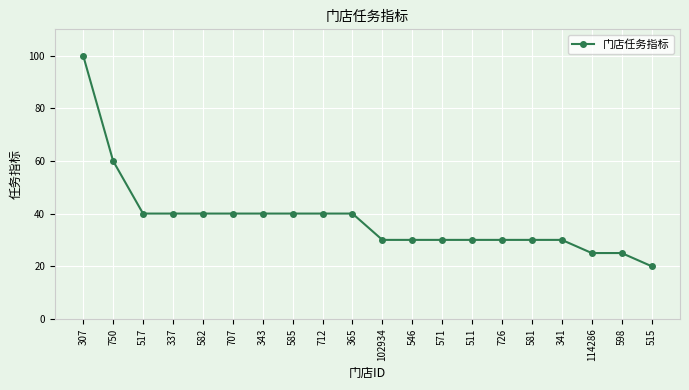

What is the sum of the values at 337 and 582?

80